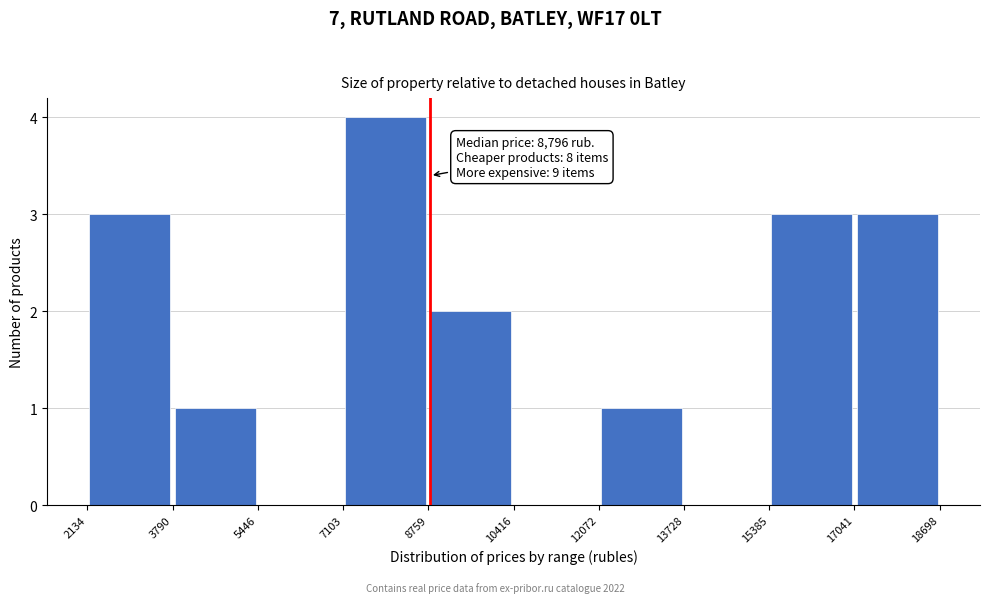

Over which range of the x-axis is the bar tallest?

7103 to 8759